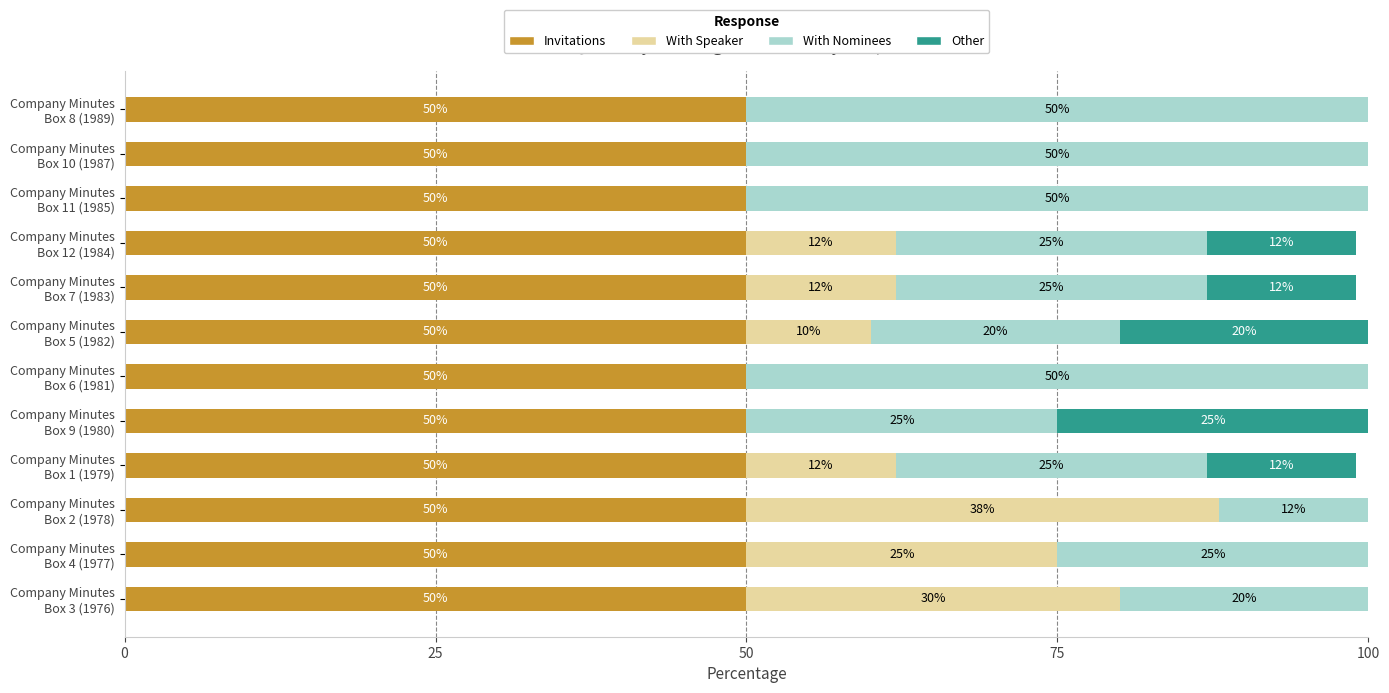

What is the highest value of the Invitations series?

50